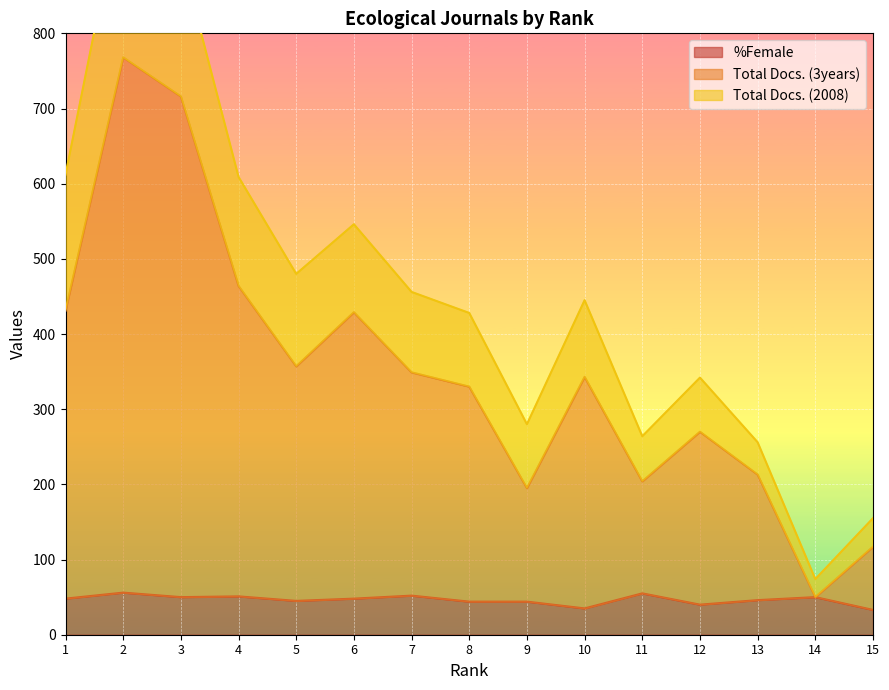

What is the highest value of the %Female series?

56